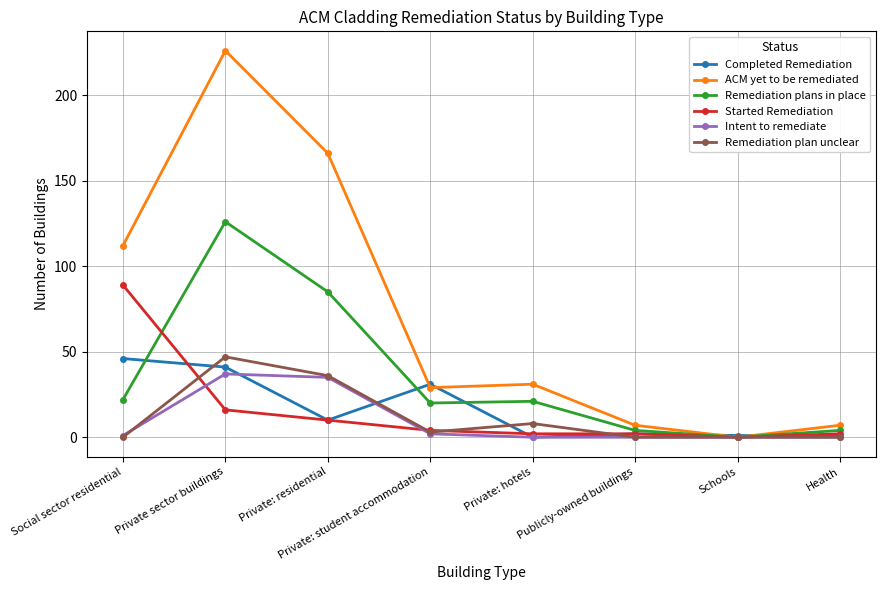

Which series has the largest total across all categories?

ACM yet to be remediated